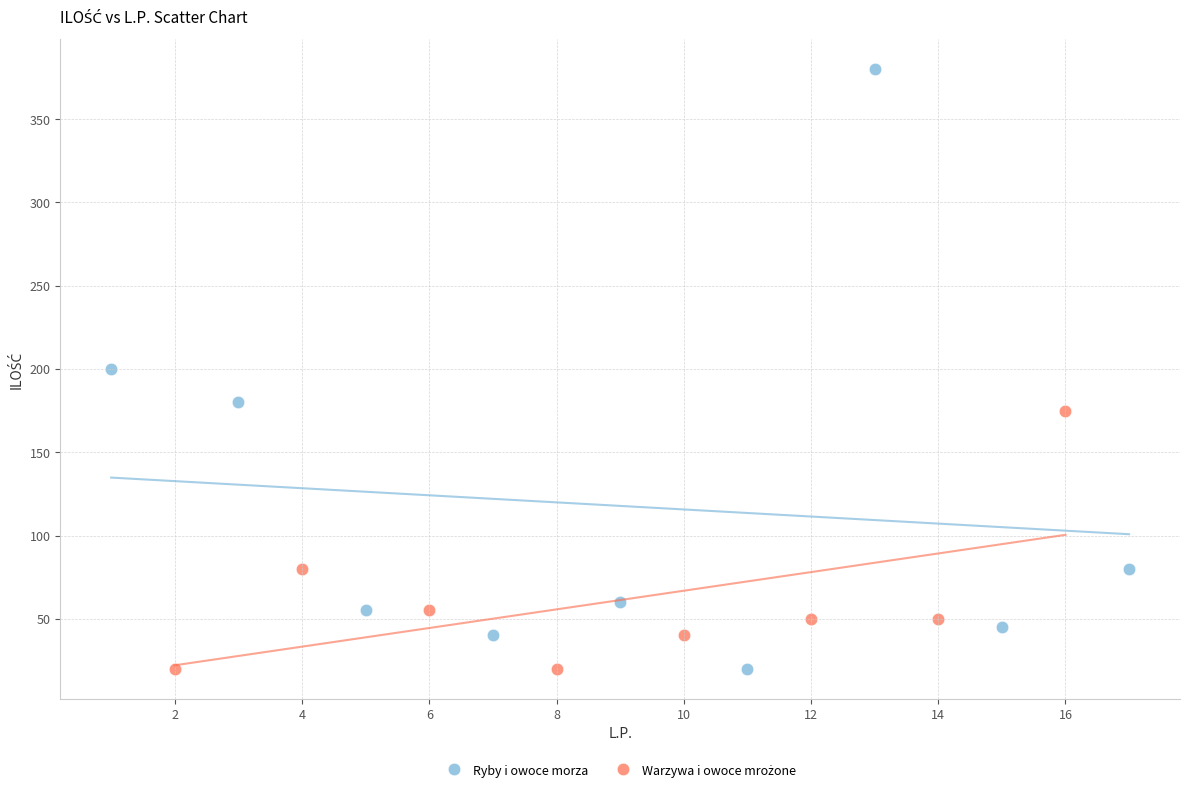

Which series reaches the maximum Y coordinate?

Ryby i owoce morza